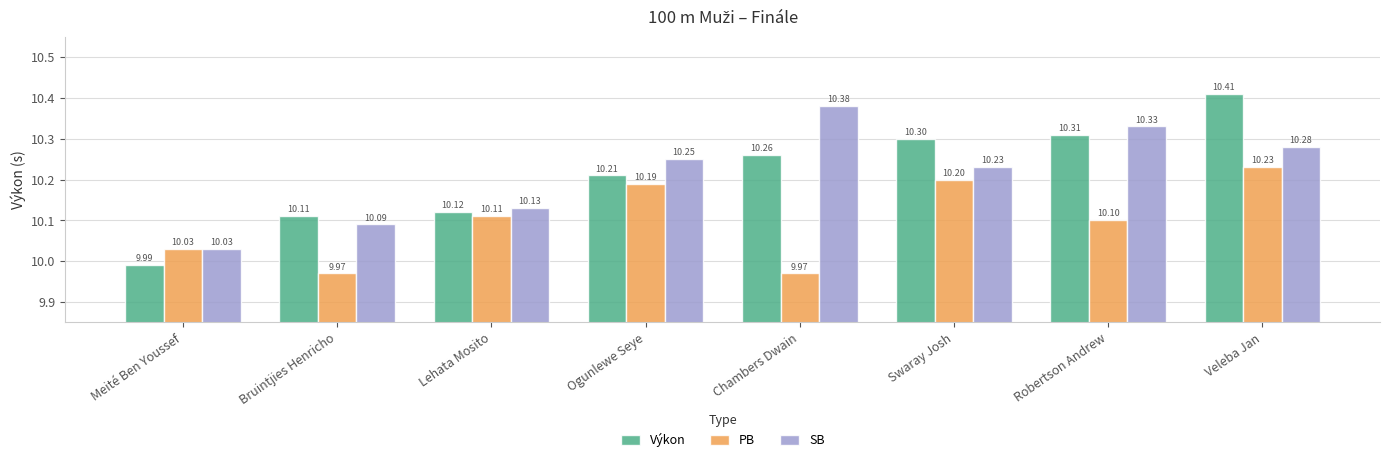

How many data points in PB are less than 10?

2